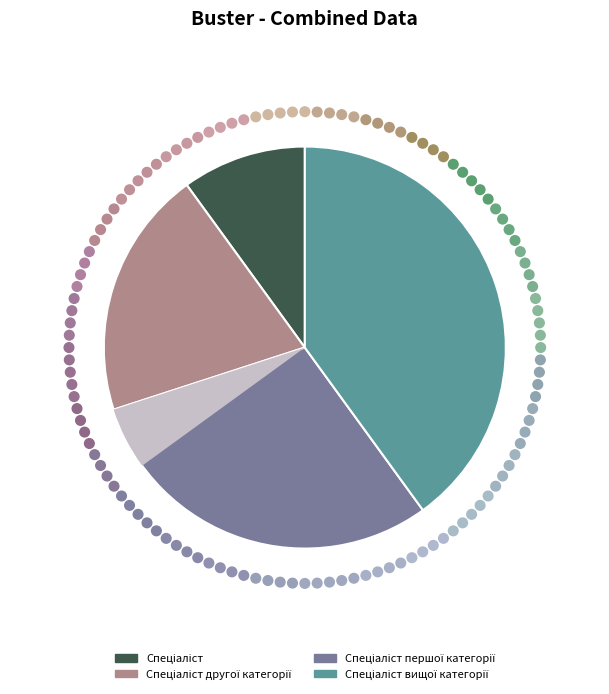

Which slice is the smallest?

Спеціаліст